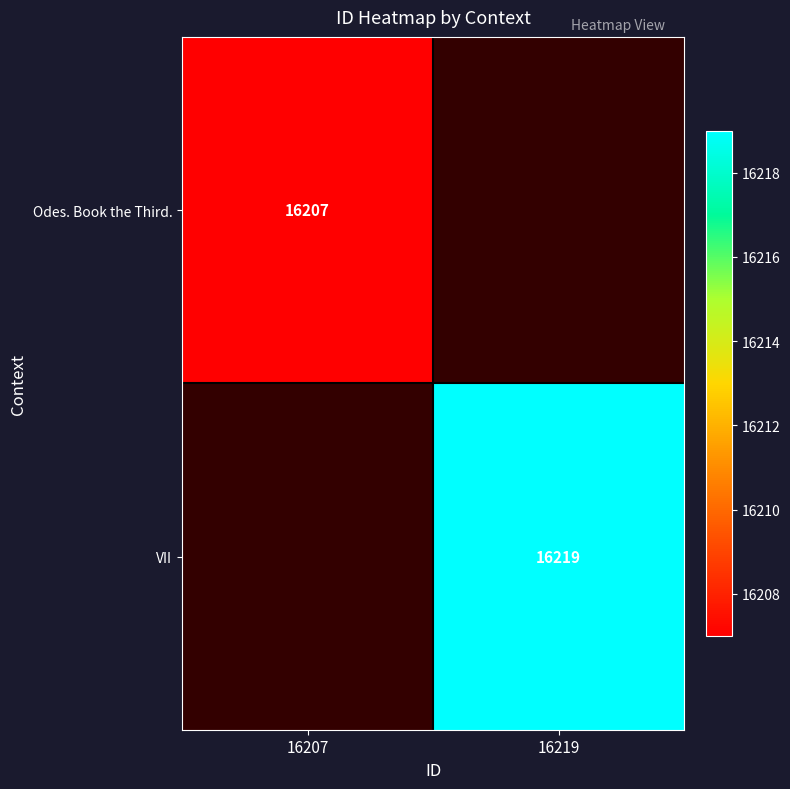

True or false: VII has a value of 16219 at 16219.

True